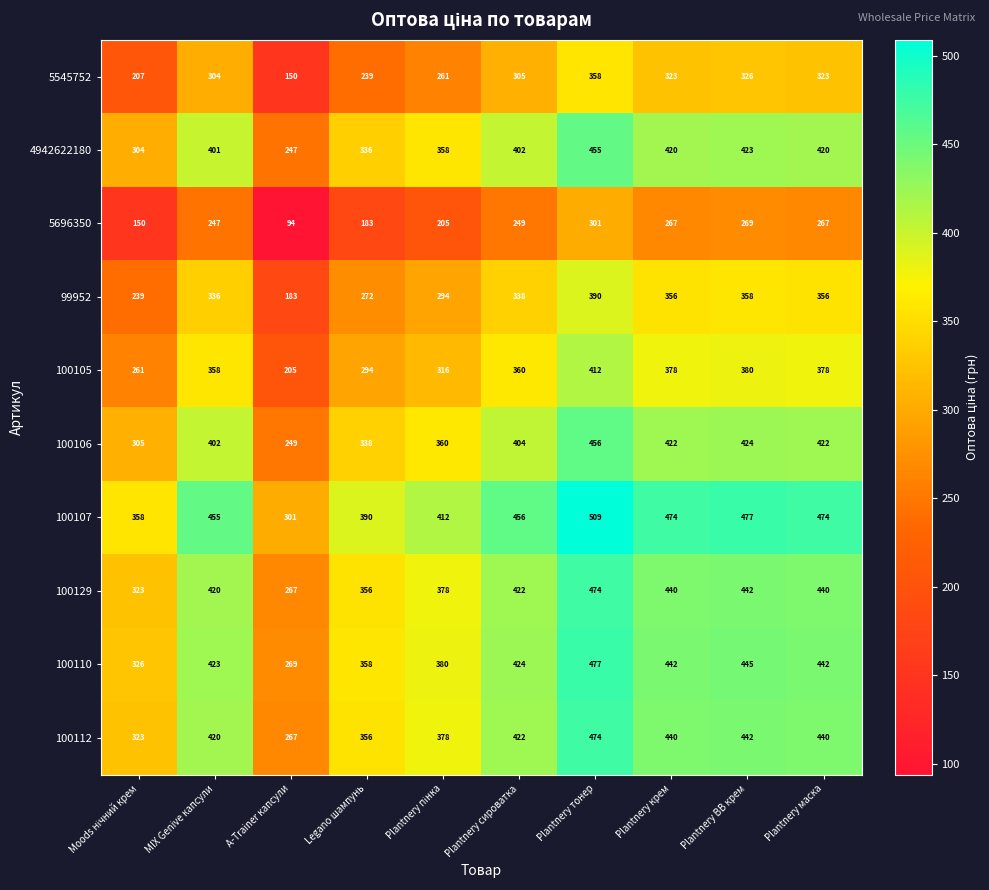

What is the highest value of the 100106 series?

456